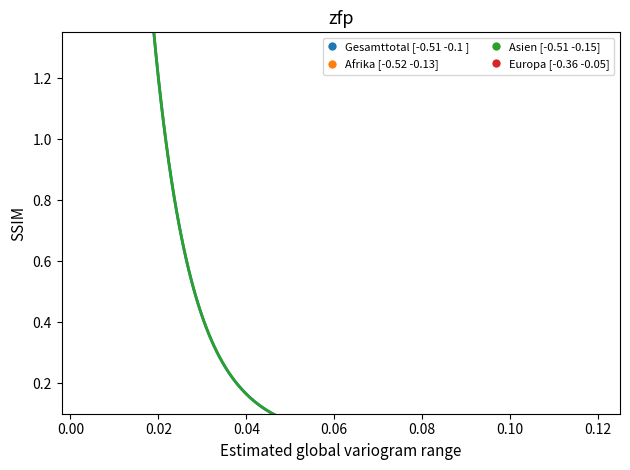

Which series has the largest Y range (max minus min)?

Gesamttotal